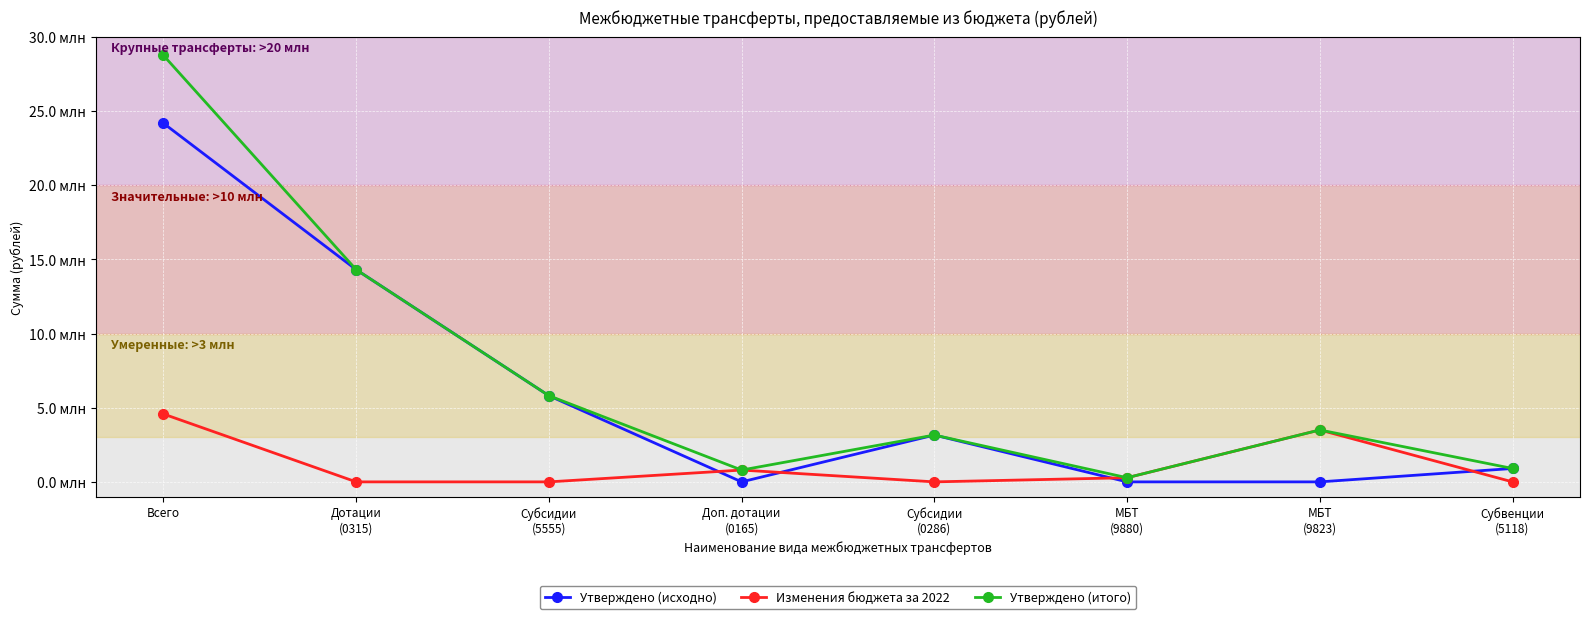

Is this an area chart (filled region under the line)?

No